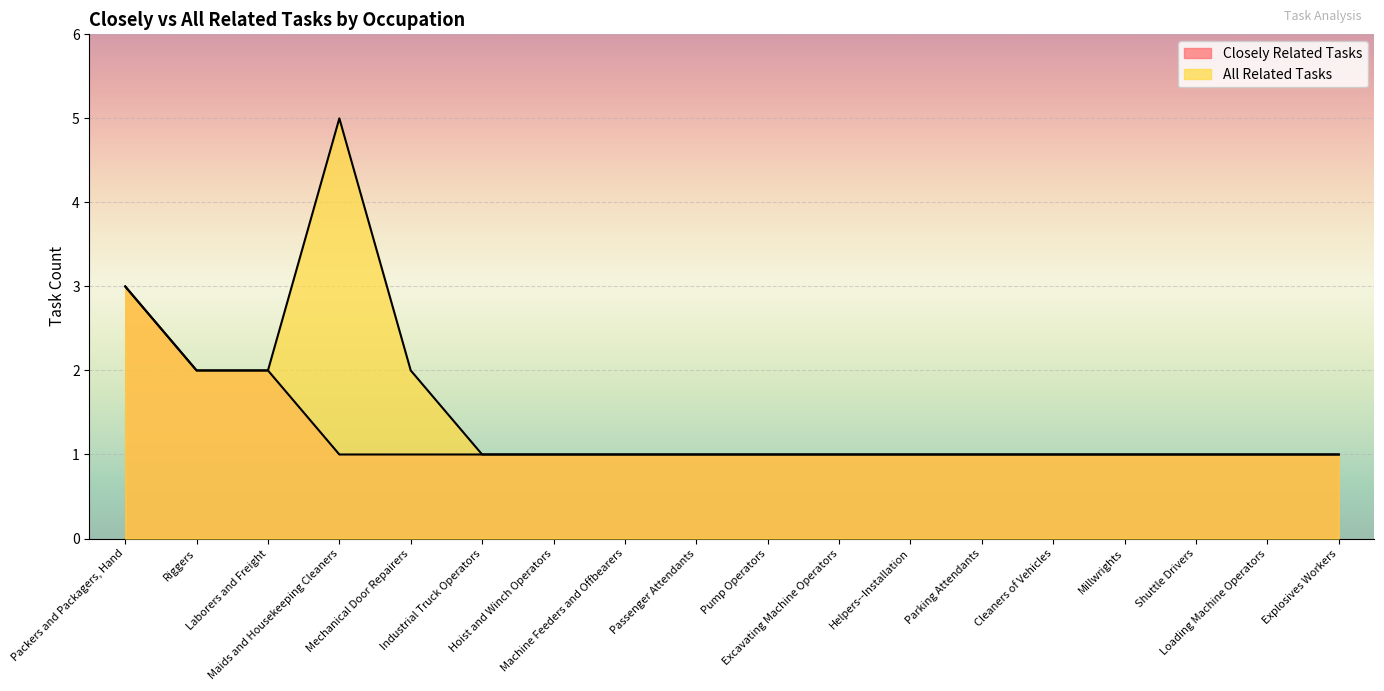

At how many categories does at least one series exceed 2?

2